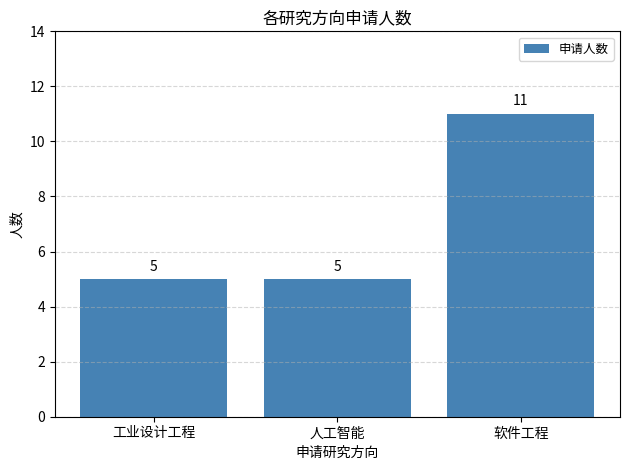

What is the label of the 2nd bar from the right?

人工智能